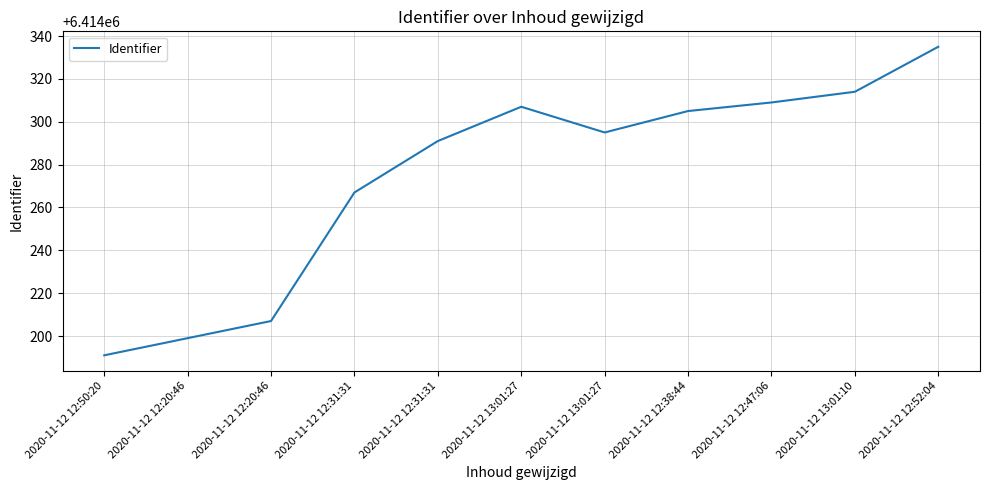

Does the chart display data point markers on the line(s)?

No